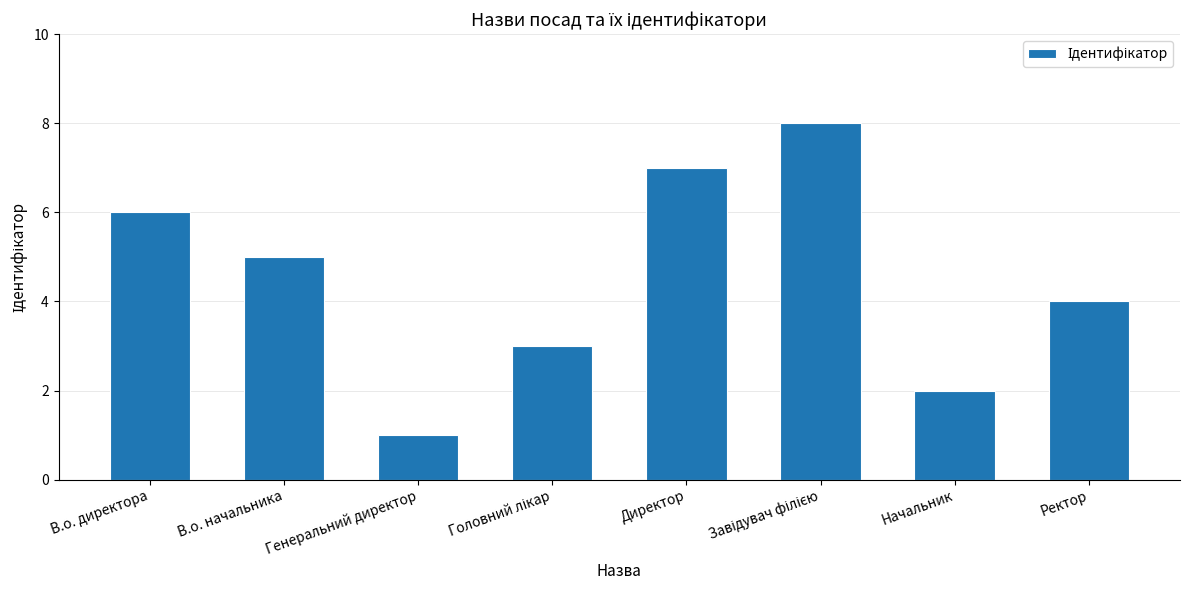

What is the approximate value at В.о. начальника?

5